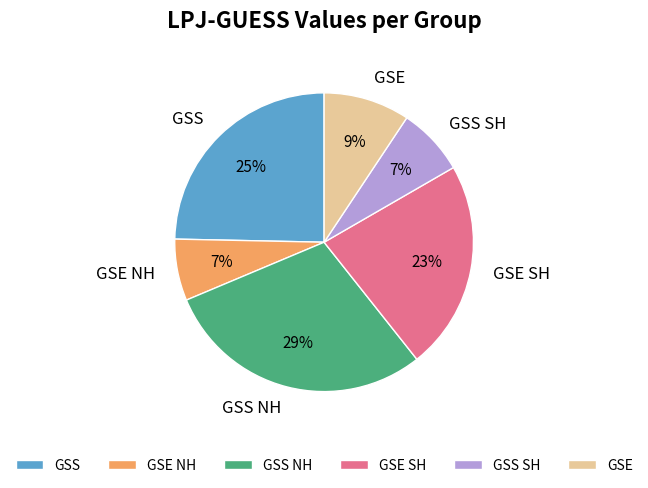

To the nearest percent, what portion does GSE SH represent?

23%